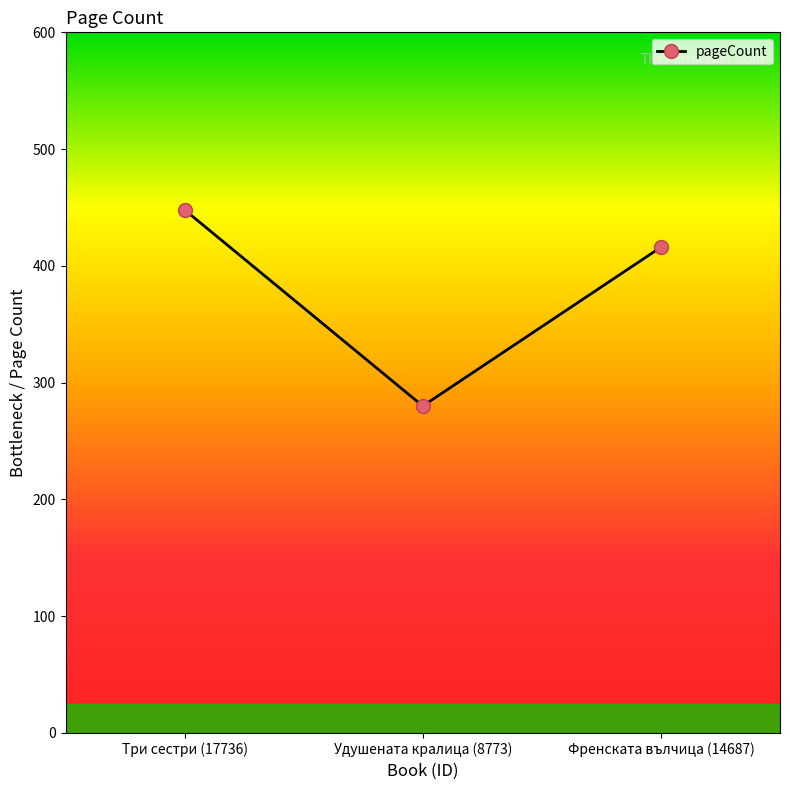

Is this an area chart (filled region under the line)?

No